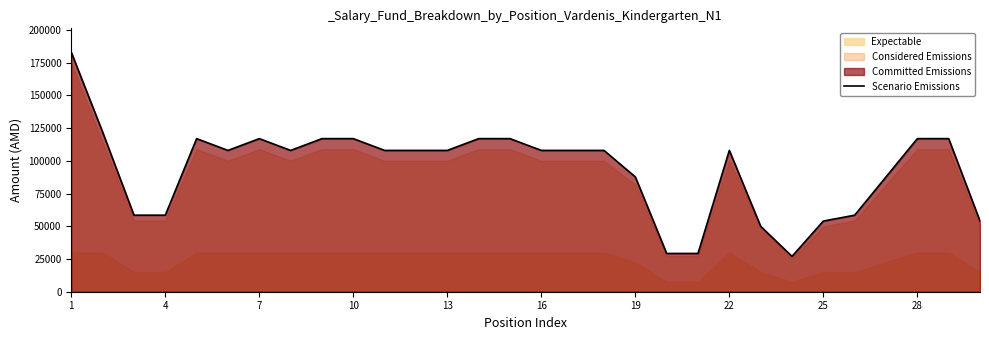

Where does the data first go above 108000?

1